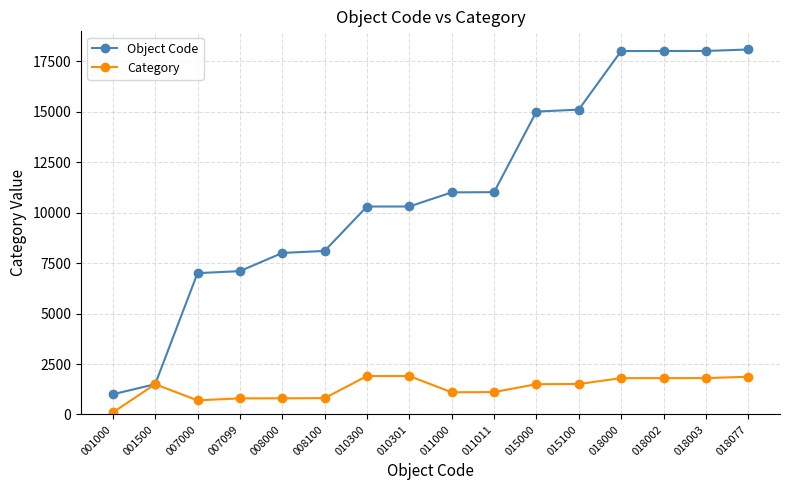

At which category does Category reach its first local peak?

001500